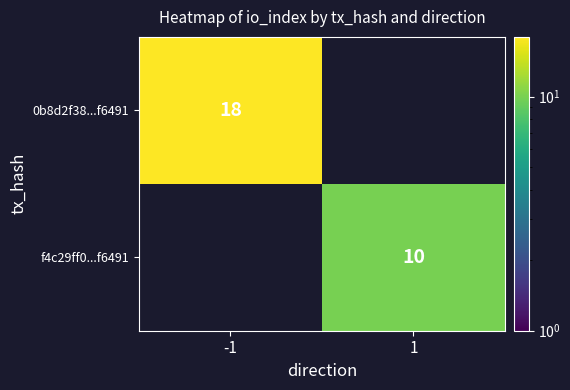

Is it true that 0b8d2f38...f6491 equals 18 at -1?

True